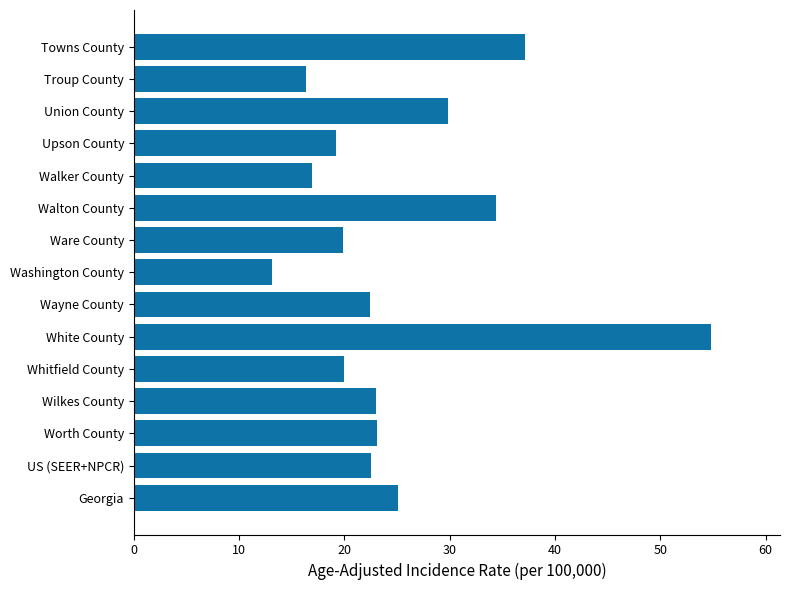

At which label is the value closest to 33?

Walton County